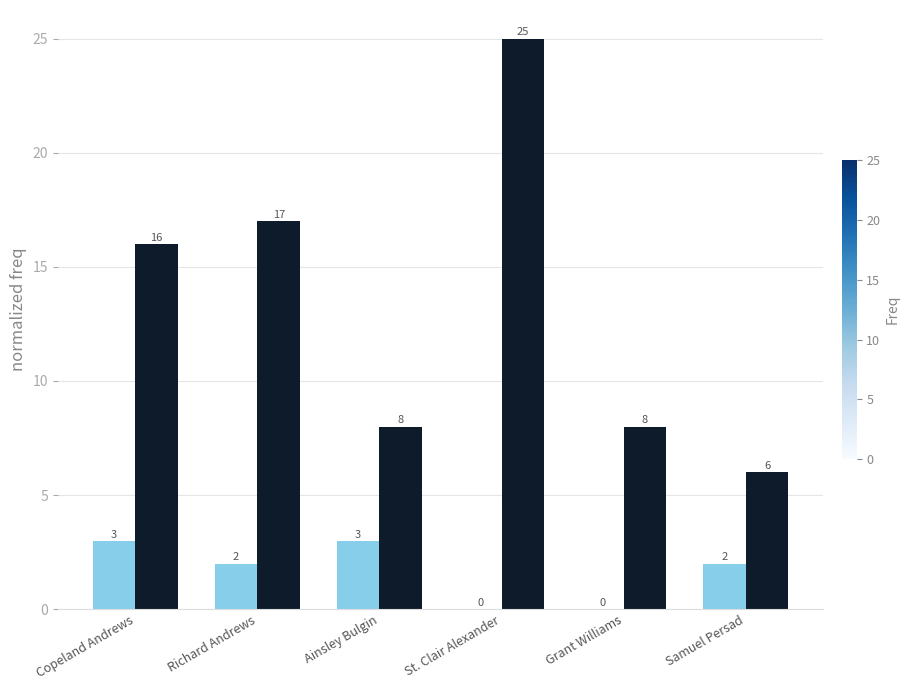

Does the chart contain stacked bars?

No